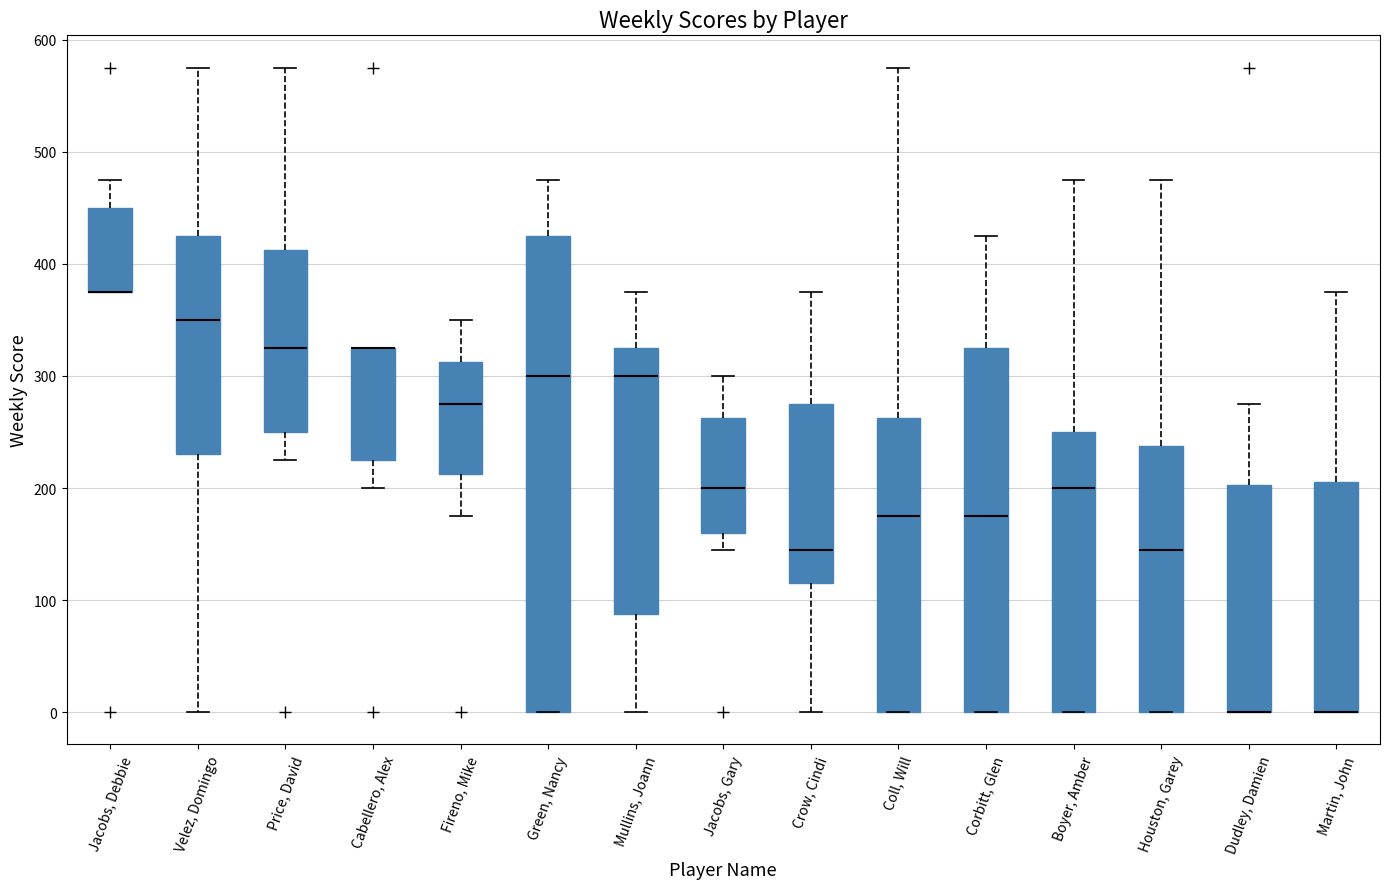

Where does the median line of the box for Green, Nancy sit on the y-axis? The values are not printed on the chart, so give them approximately, as read against the axis.

300